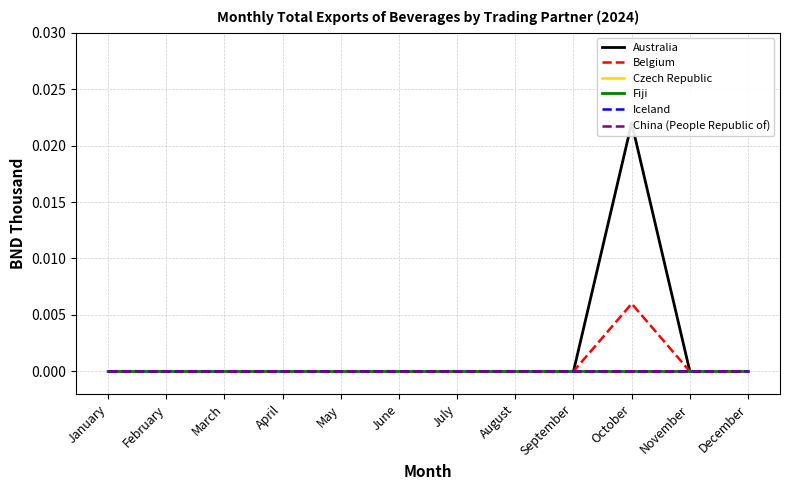

True or false: Fiji has more than 0 interior local peaks.

False